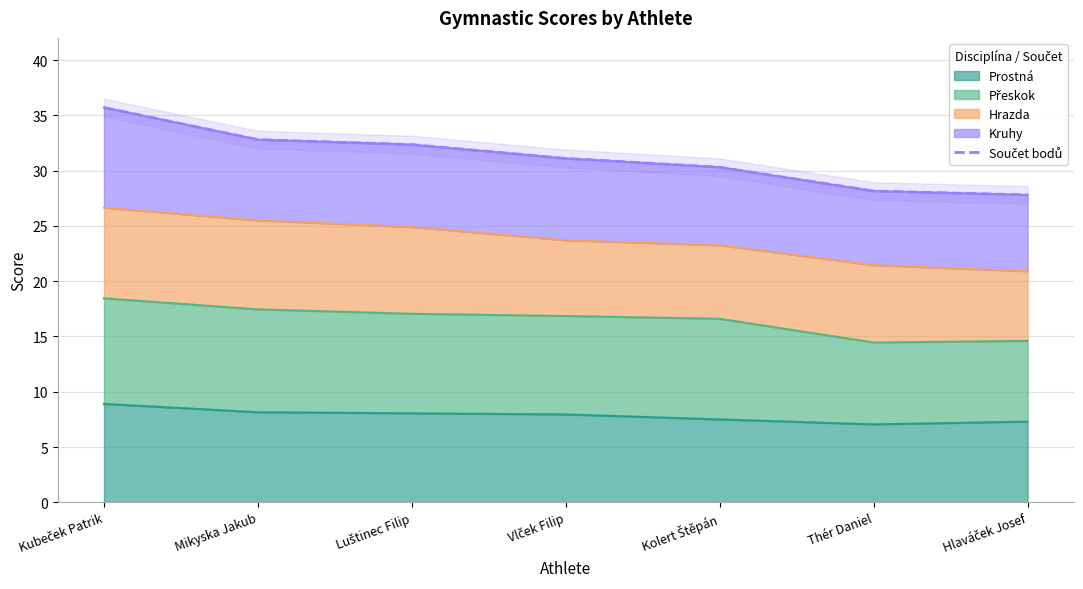

How many categories are shown in the chart?

7